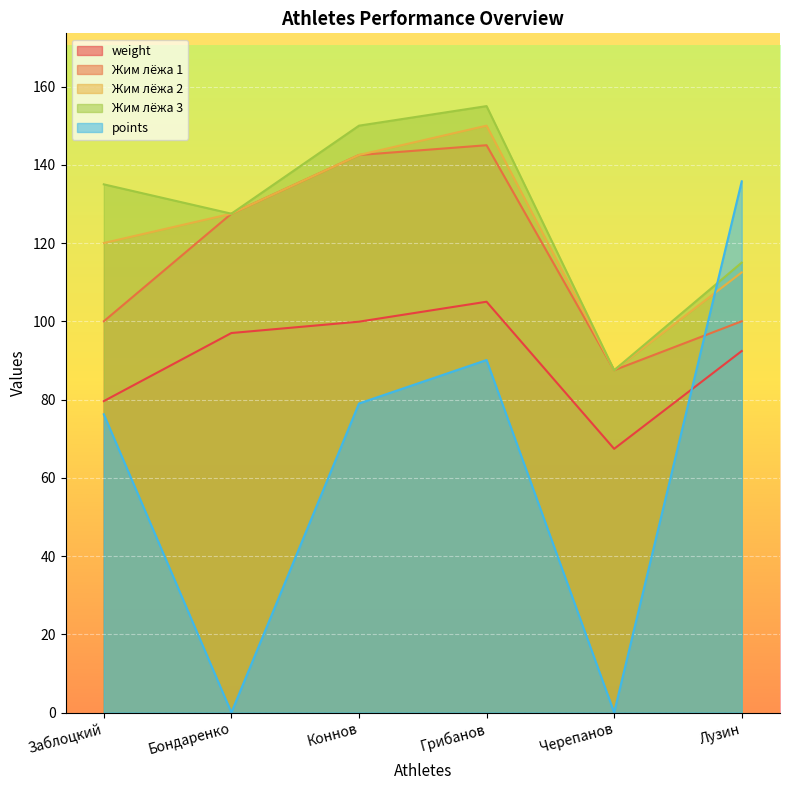

True or false: Жим лёжа 3 has a value of 252.0 at Коннов.

False